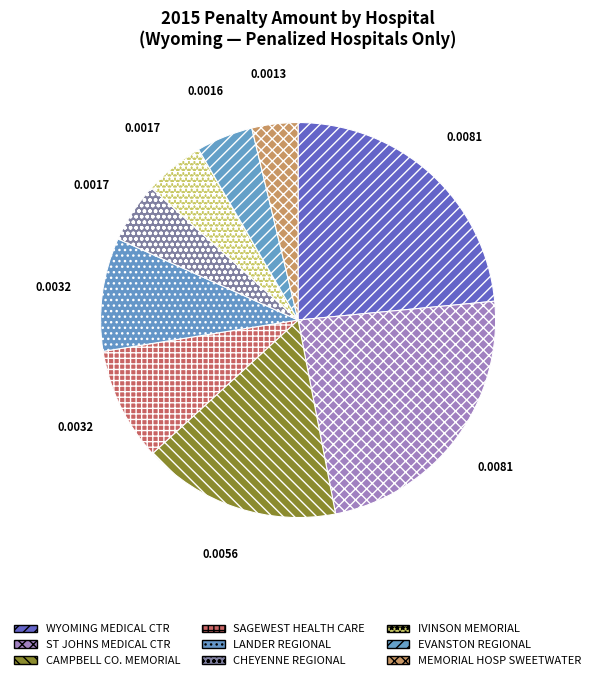

Which category has the biggest portion of the pie?

ST JOHNS MEDICAL CENTER